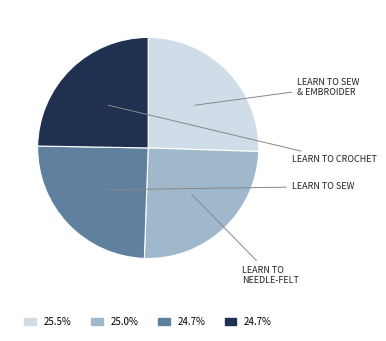

Does any single category account for the majority?

No